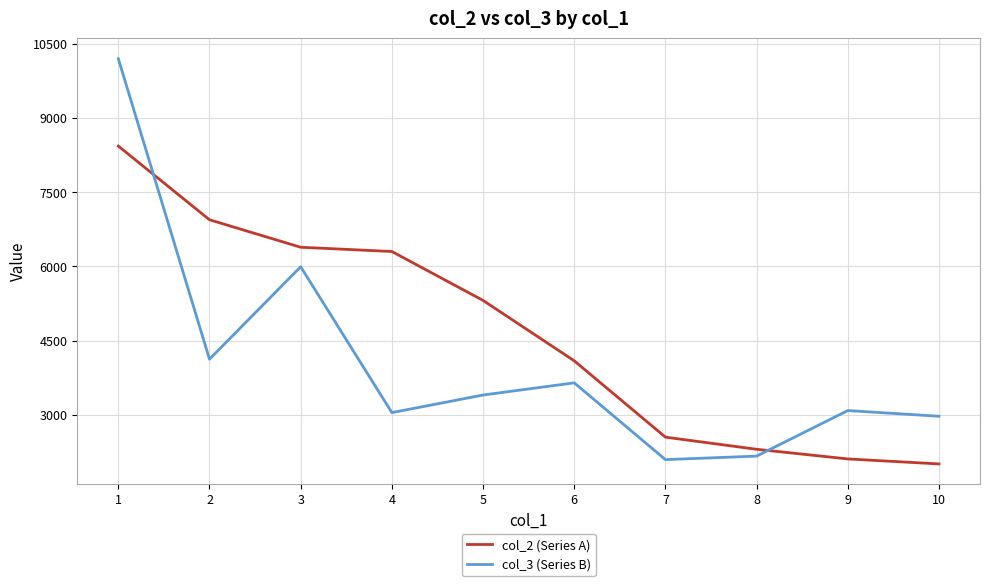

Rank the series by their average value, from lowest to highest.

col_3 (Series B), col_2 (Series A)